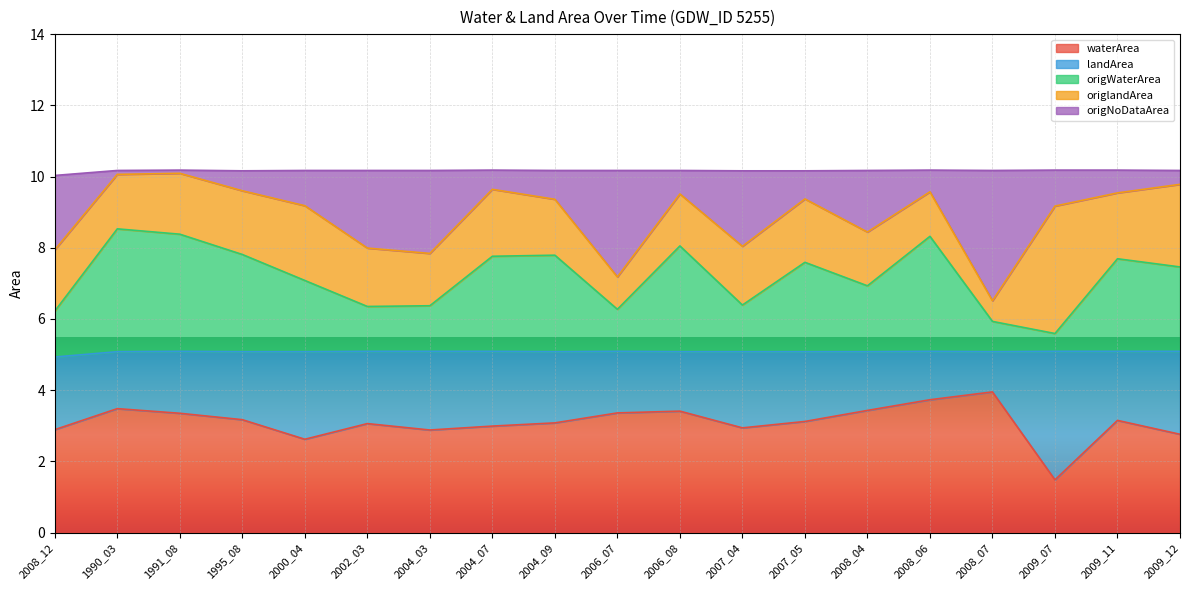

The value of waterArea at 2006_07 is 3.4. True or false?

True